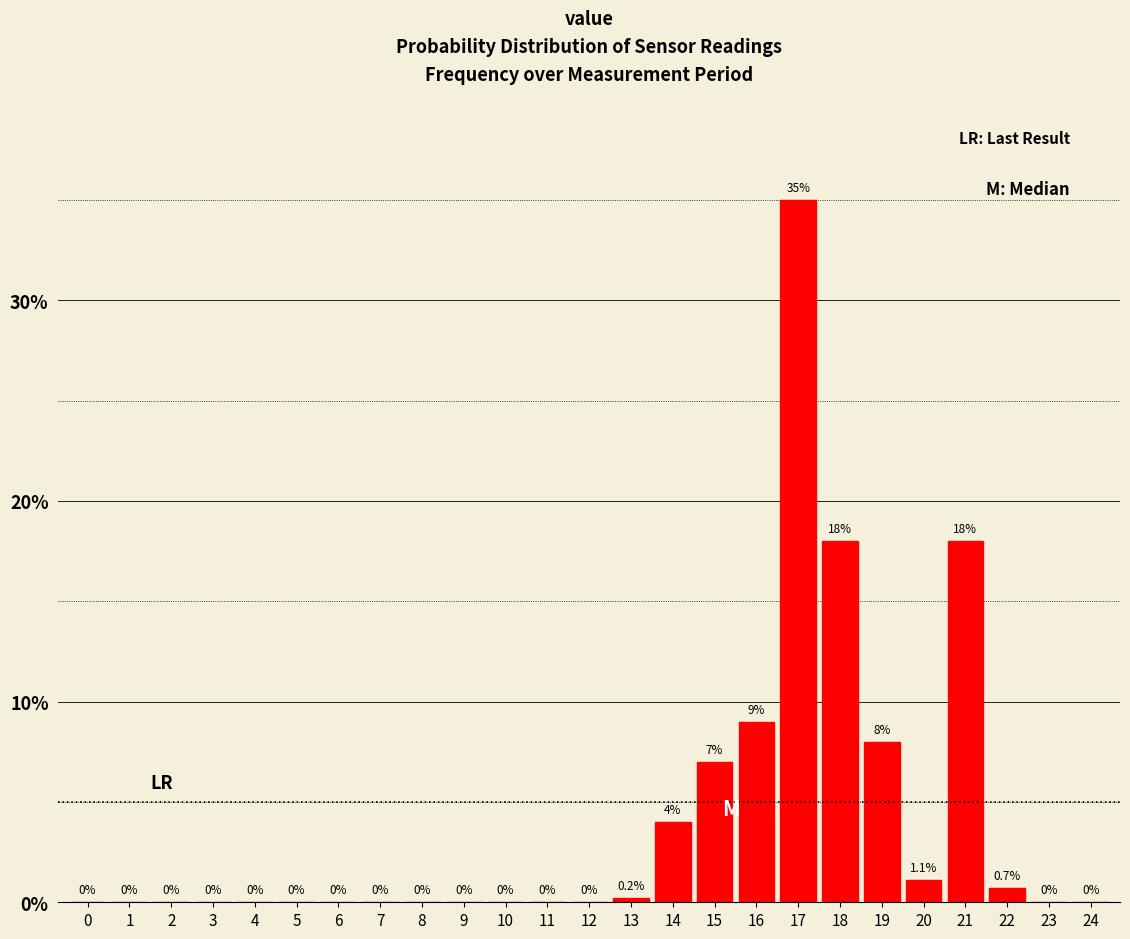

Reading left to right, list all the values displayed in this chart.

0=0.0	1=0.0	2=0.0	3=0.0	4=0.0	5=0.0	6=0.0	7=0.0	8=0.0	9=0.0	10=0.0	11=0.0	12=0.0	13=0.2	14=4.0	15=7.0	16=9.0	17=35.0	18=18.0	19=8.0	20=1.1	21=18.0	22=0.7	23=0.0	24=0.0